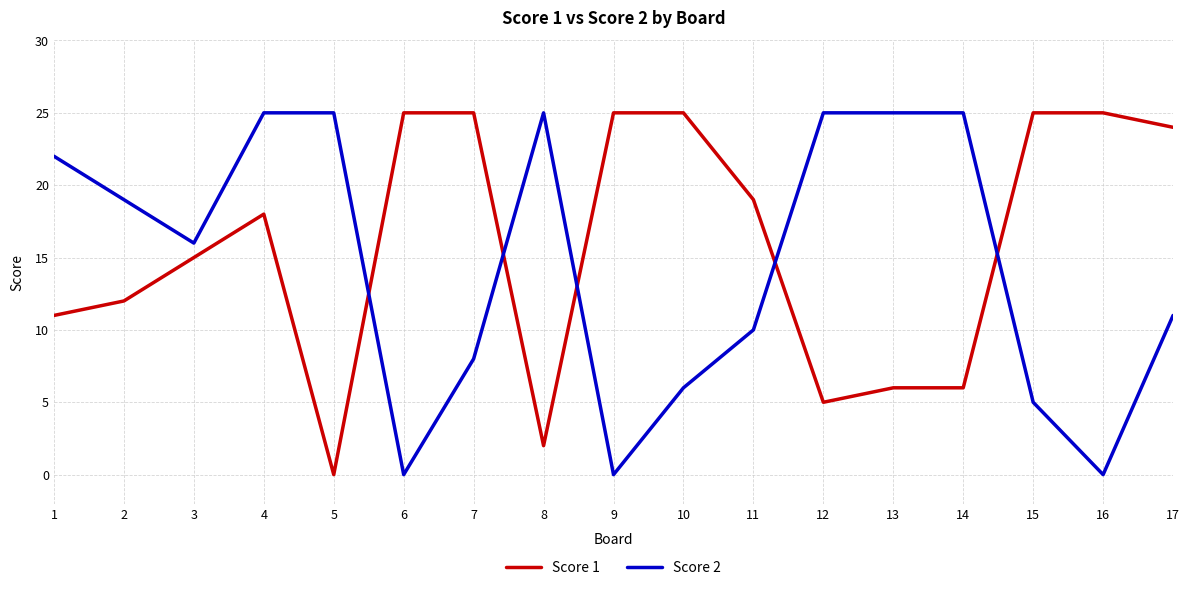

List the series in order of their overall mean, lowest first.

Score 2, Score 1